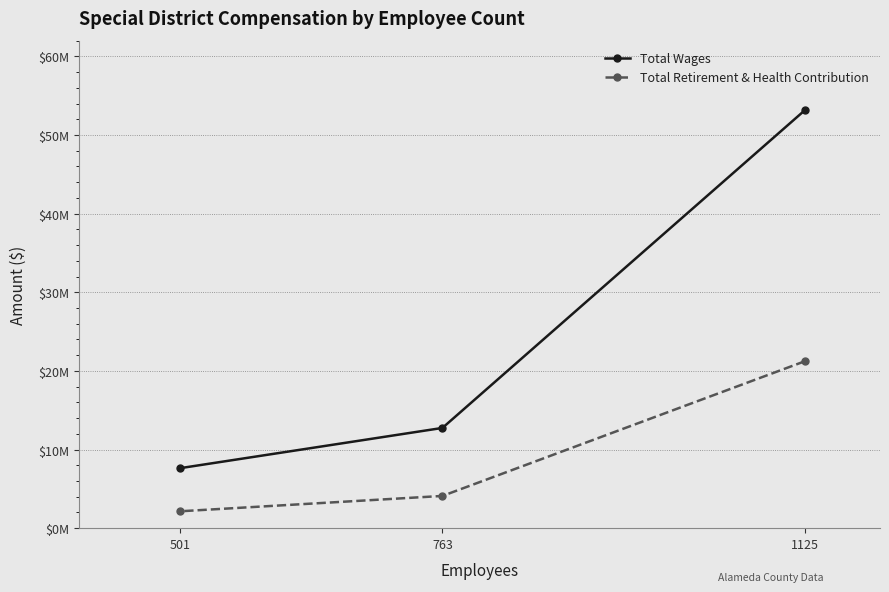

How many data points in Total Wages are less than 12748632?

1